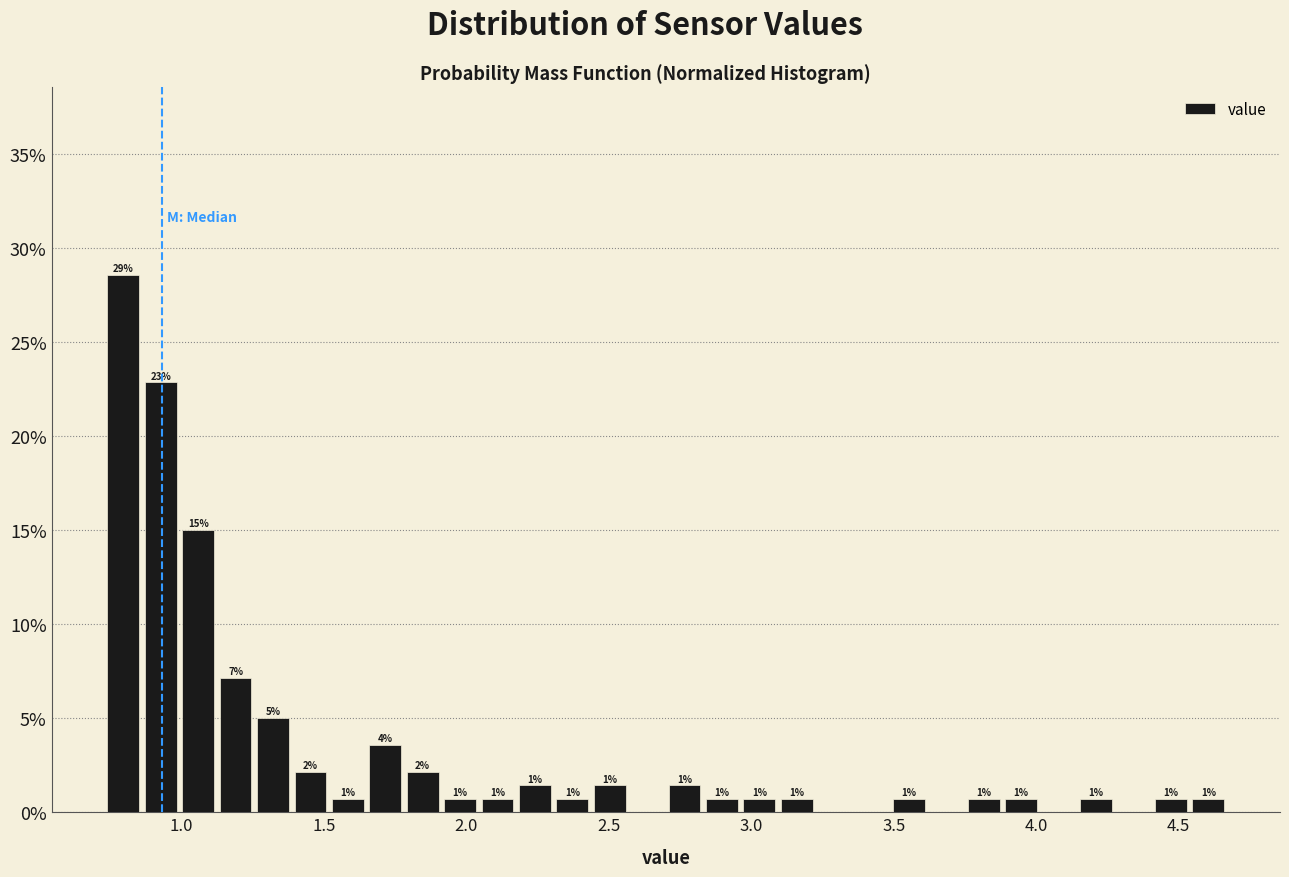

Around what value on the x-axis is the tallest bar? Give the approximate position of its centre, as read against the axis.

0.80